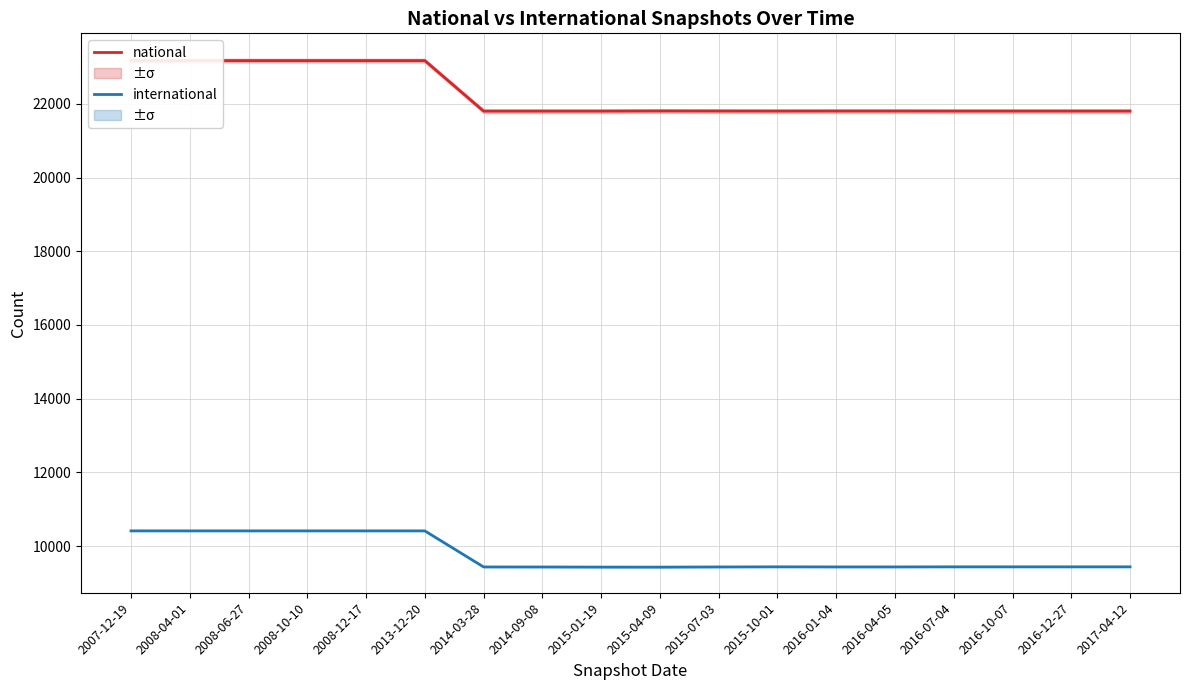

At 2007-12-19, list the series in order from smallest to largest.

international, national